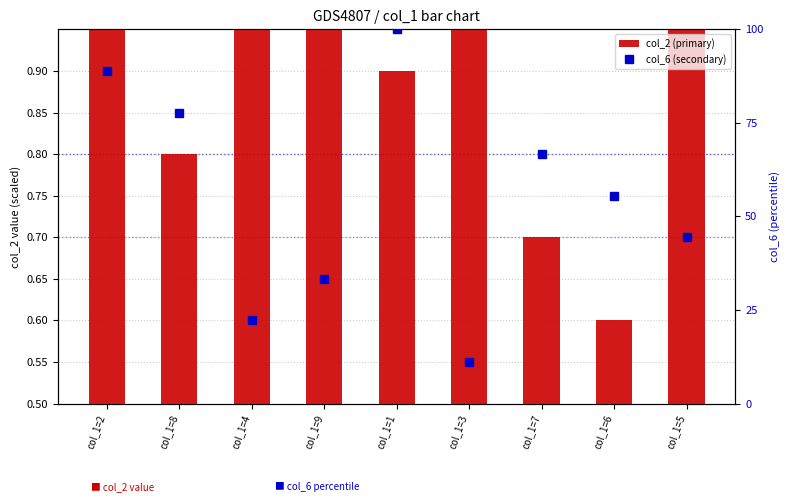

What are all the series names shown in the legend?

col_2 (primary), col_6 (secondary)